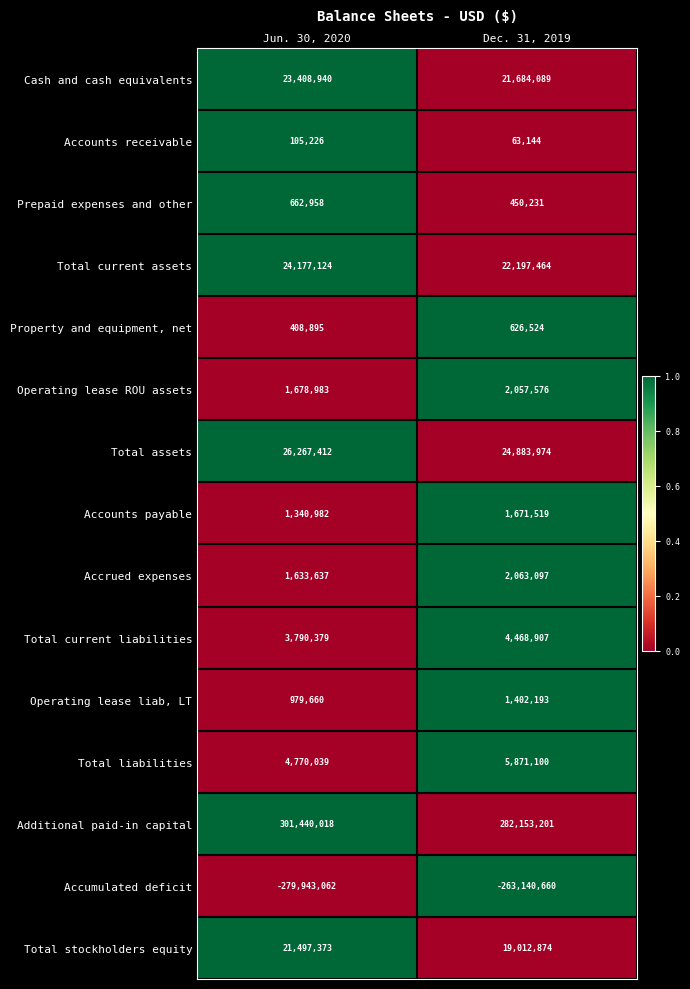

Rank the series by their maximum value, from lowest to highest.

Accumulated deficit, Accounts receivable, Property and equipment, net, Prepaid expenses and other, Operating lease liab, LT, Accounts payable, Operating lease ROU assets, Accrued expenses, Total current liabilities, Total liabilities, Total stockholders equity, Cash and cash equivalents, Total current assets, Total assets, Additional paid-in capital